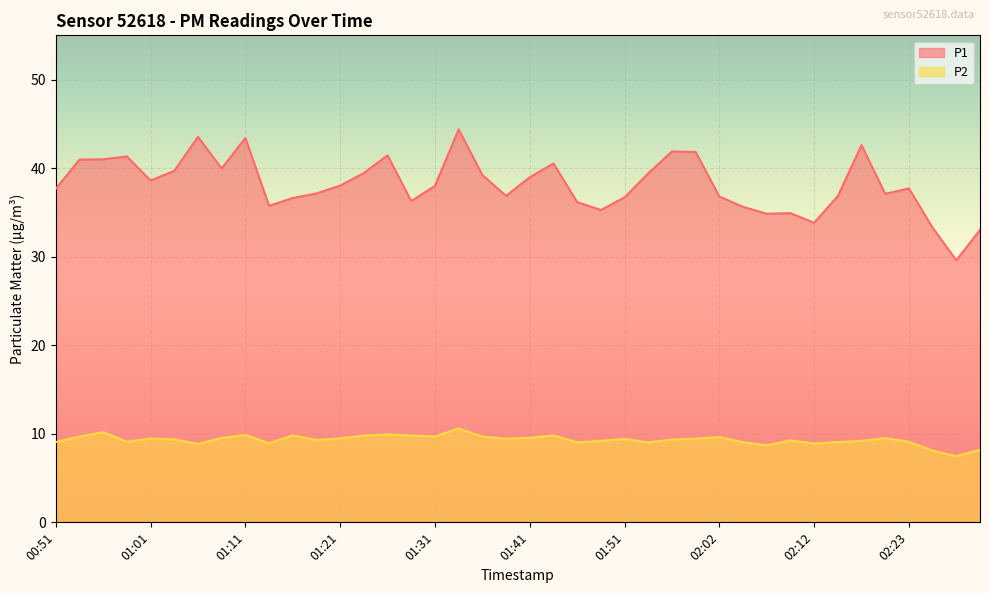

At which category does P2 reach its first local peak?

00:56